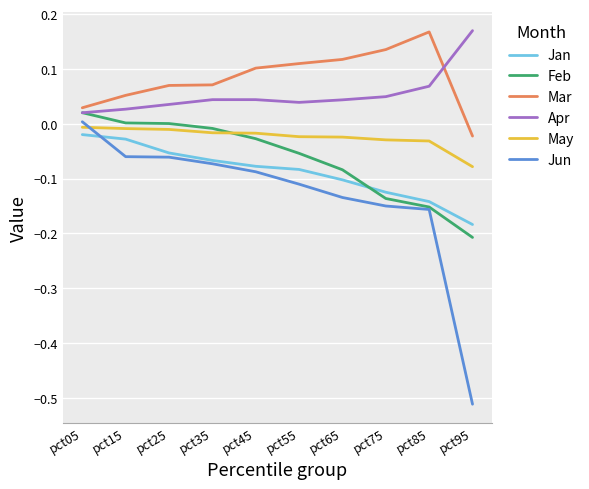

How many negative values does the Jun series have?

9